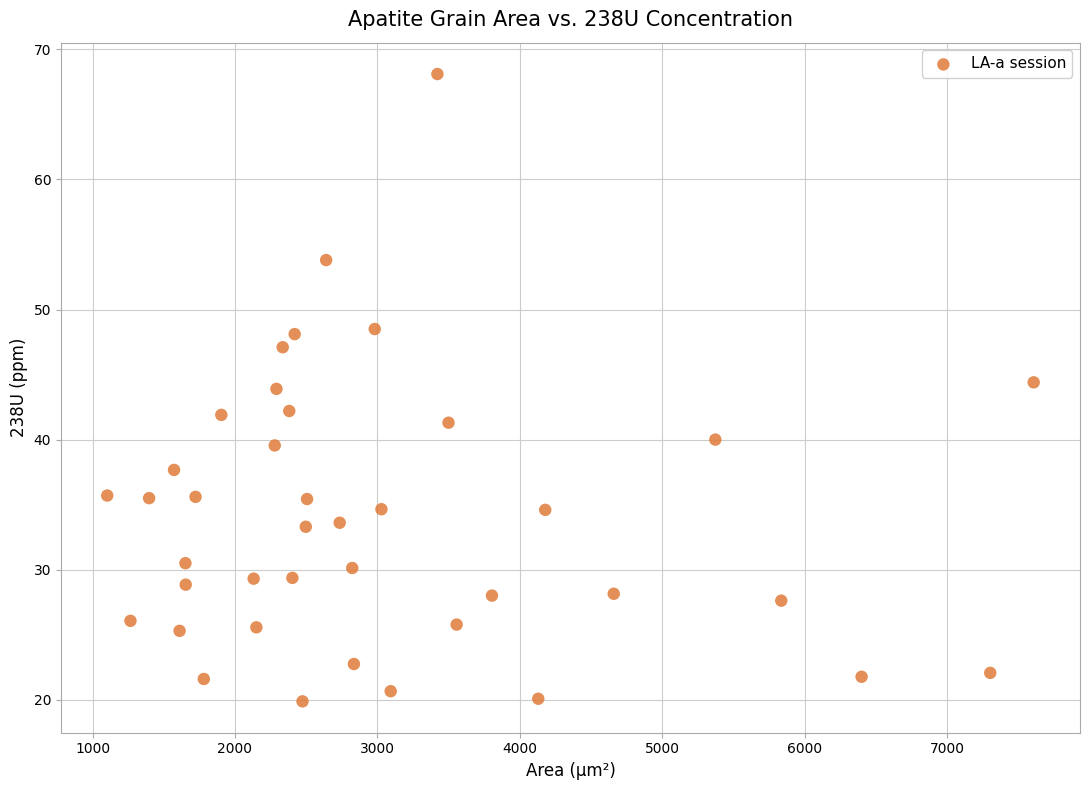

What is the range of Y values (max minus min)?

48.2